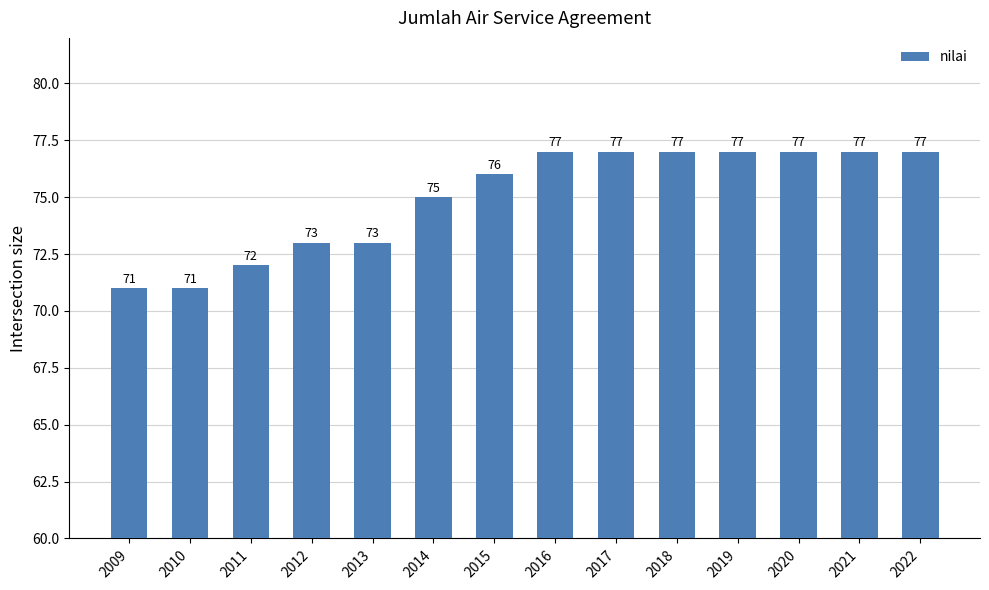

What is the sum of the values at 2010 and 2016?

148